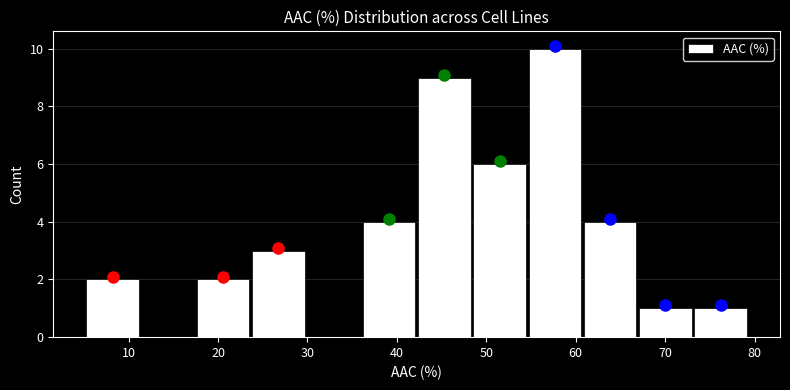

Which range on the x-axis has the tallest bar?

55 to 61